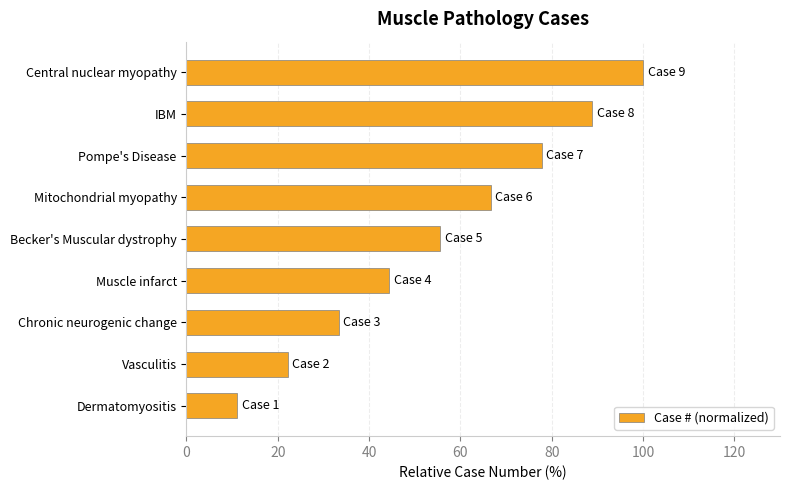

Approximately how many times larger is the value at Vasculitis compared to Muscle infarct?

0.5